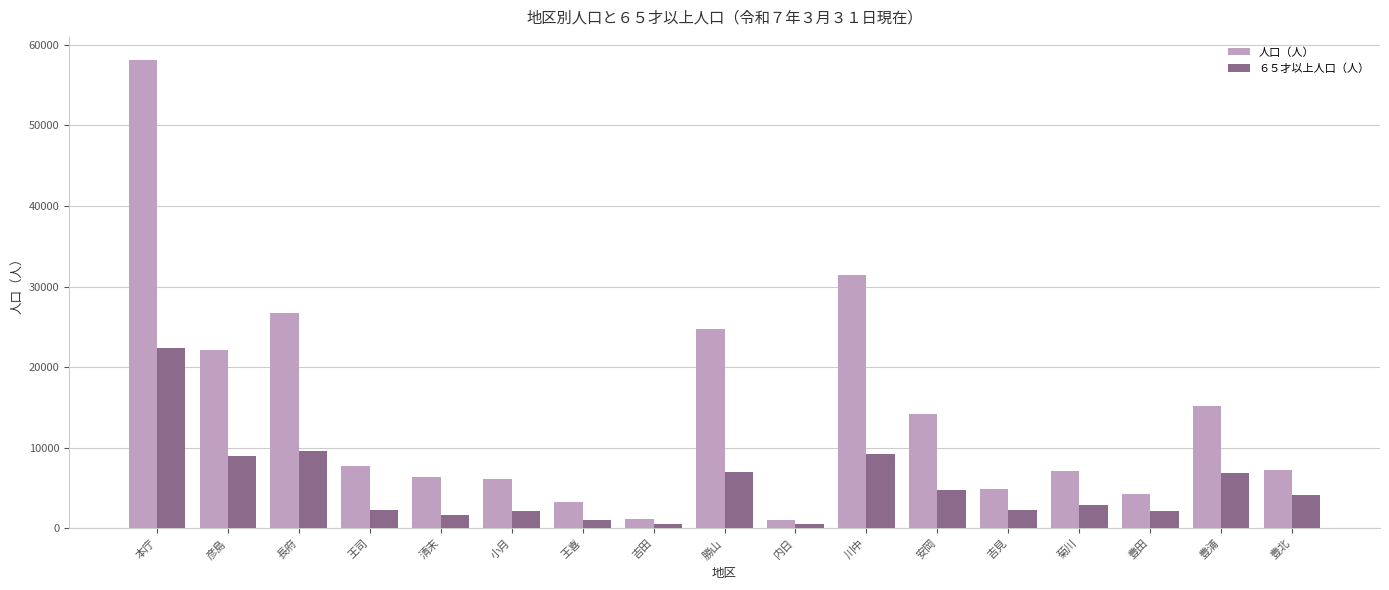

Is it true that ６５才以上人口（人） equals 2181 at 豊田?

True